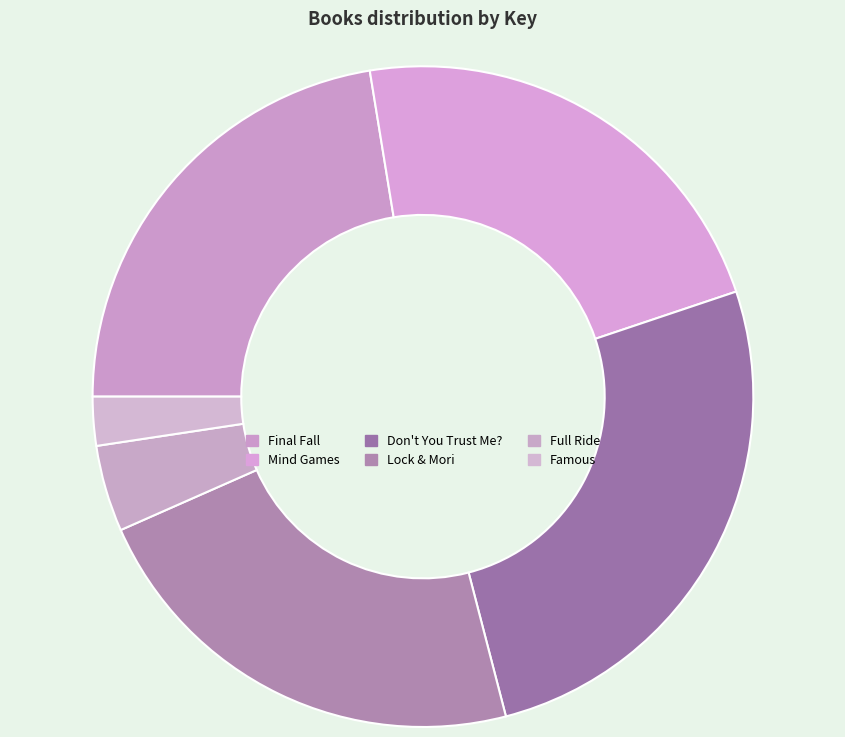

Rank the categories by value from highest to lowest.

Don't You Trust Me?, Final Fall, Mind Games, Lock & Mori, Full Ride, Famous